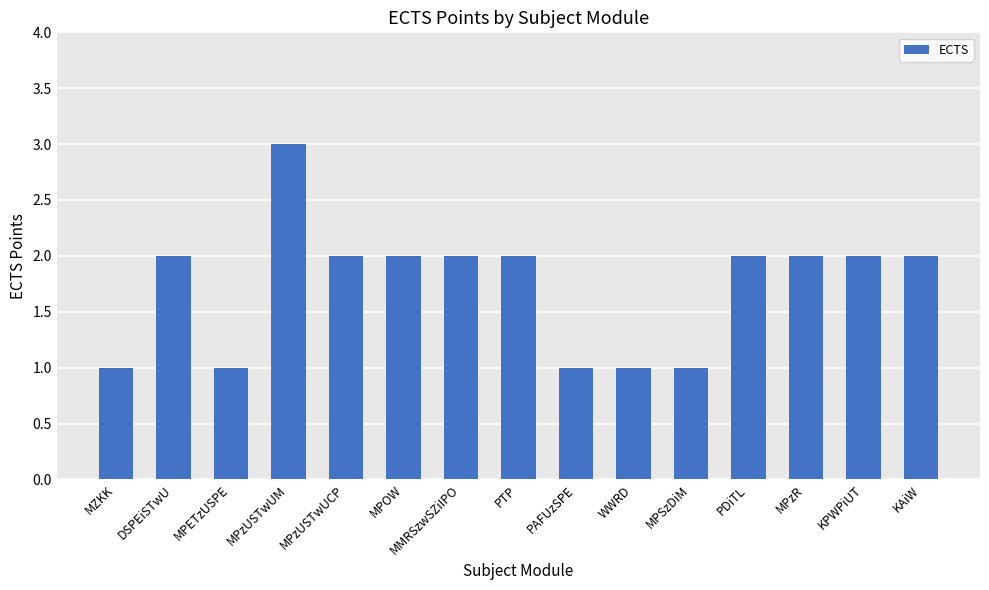

What is the greatest value displayed?

3